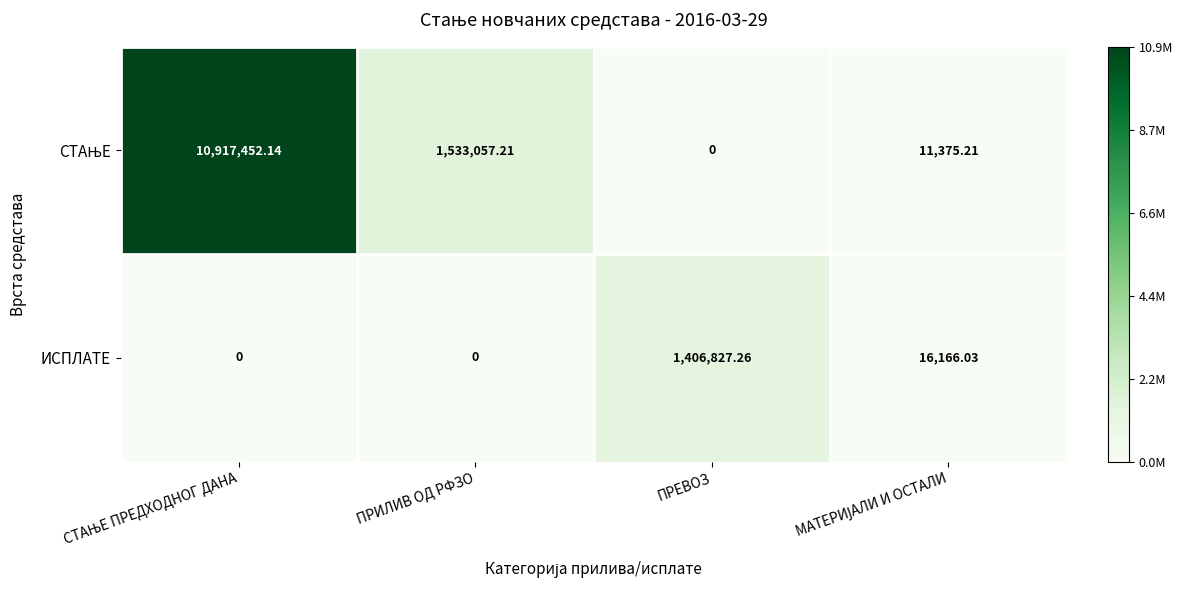

What is the spread (max minus min) of values at ПРИЛИВ ОД РФЗО?

1533057.2